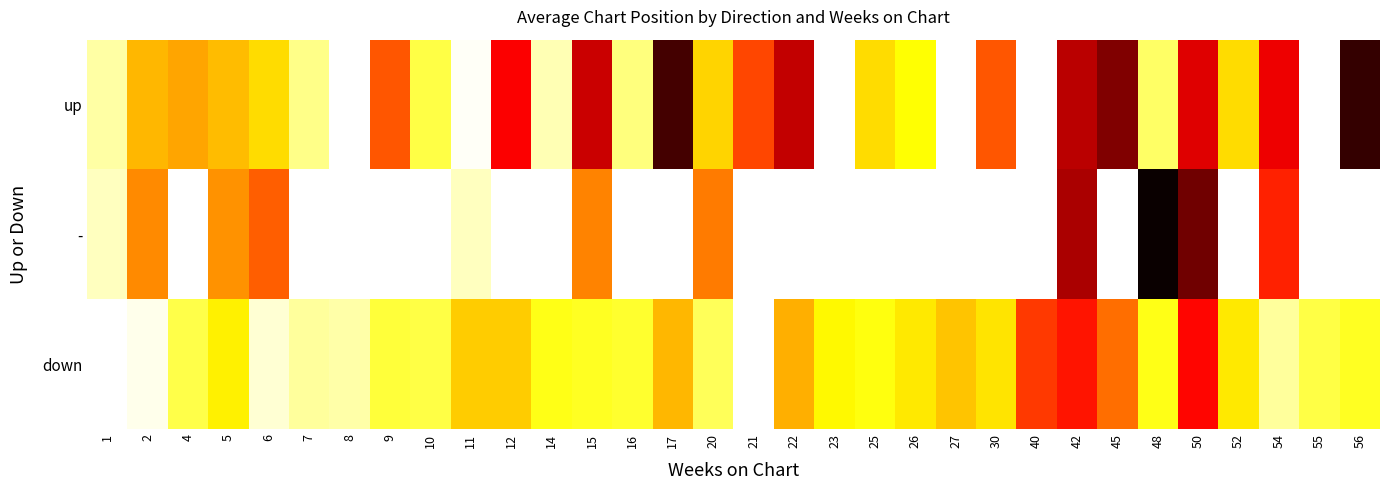

List the labels in order of down value, largest first.

21, 50, 42, 40, 45, 22, 17, 27, 11, 12, 30, 26, 52, 5, 23, 25, 14, 48, 15, 56, 16, 9, 10, 55, 4, 20, 7, 54, 8, 6, 2, 1